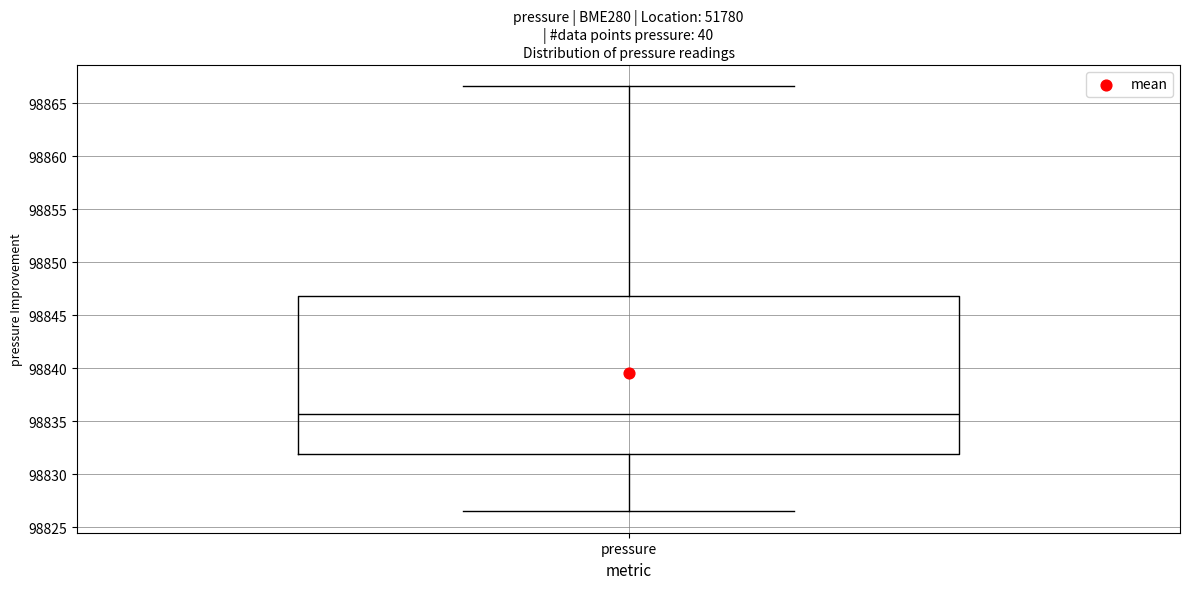

Read this box plot against the y-axis: the position of the median line, the range covered by the box, and the ends of both whiskers. The values are not printed on the chart, so give them approximately, as read against the axis.

median 98835.5, box 98832.0 to 98847.0, whiskers 98826.5 to 98866.5